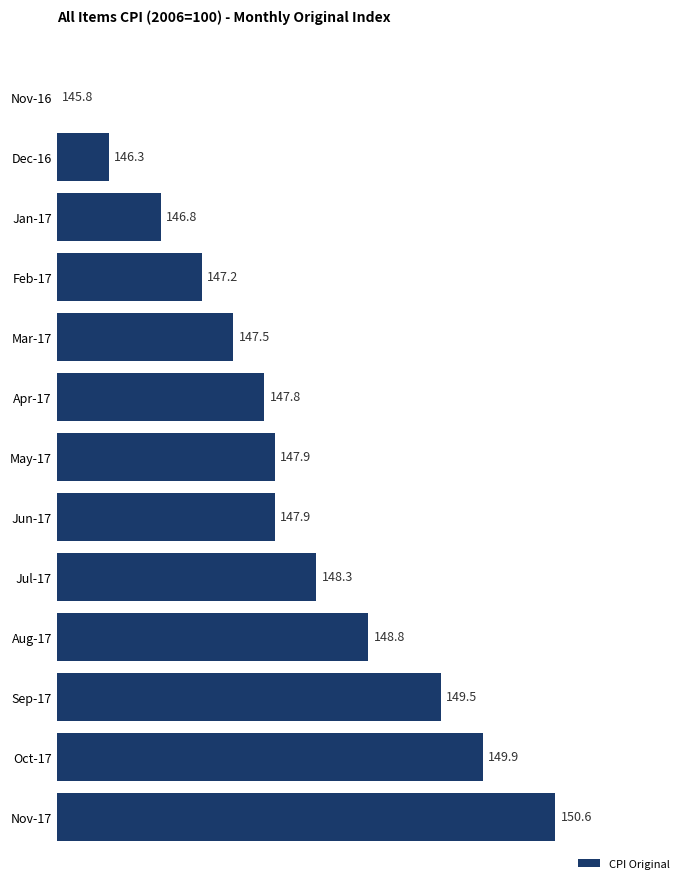

Are the bars horizontal?

Yes